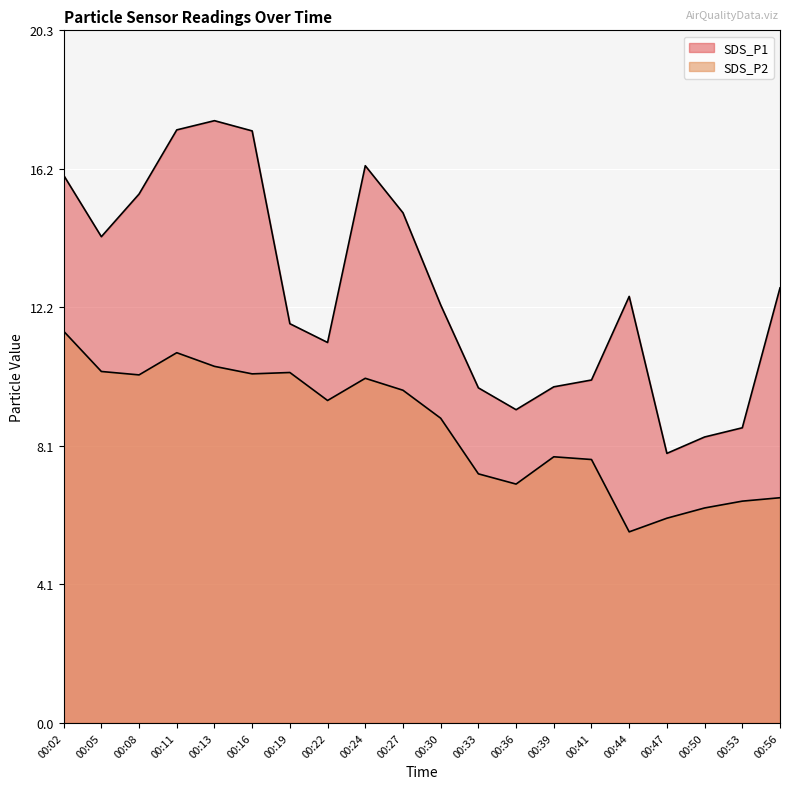

How many interior local valleys does the SDS_P2 series have?

5